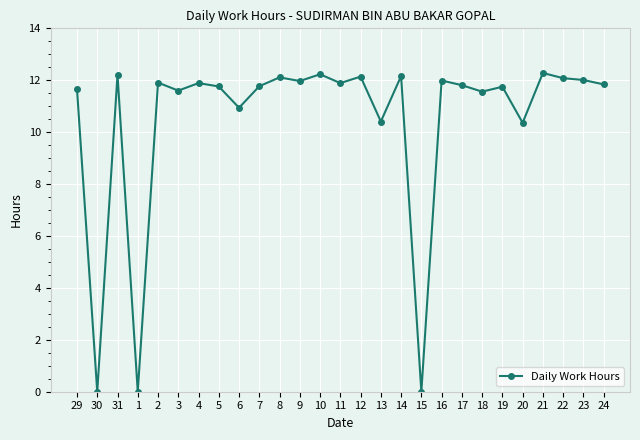

How many values are below 11?

6